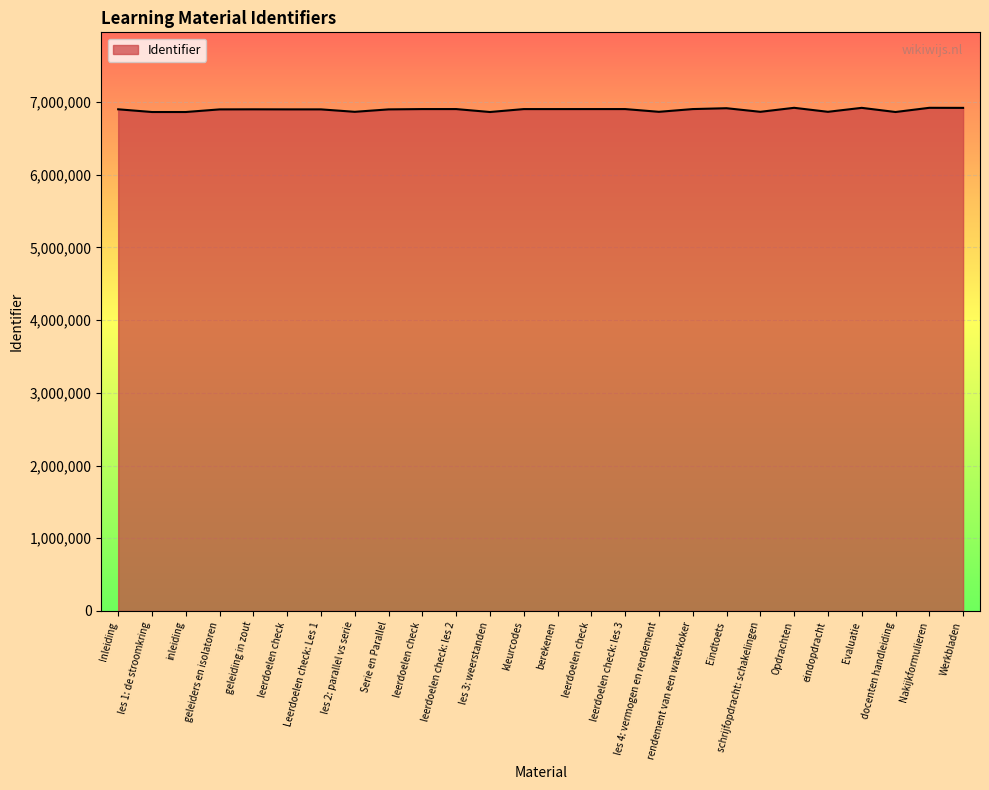

What is the greatest value displayed?

6921375